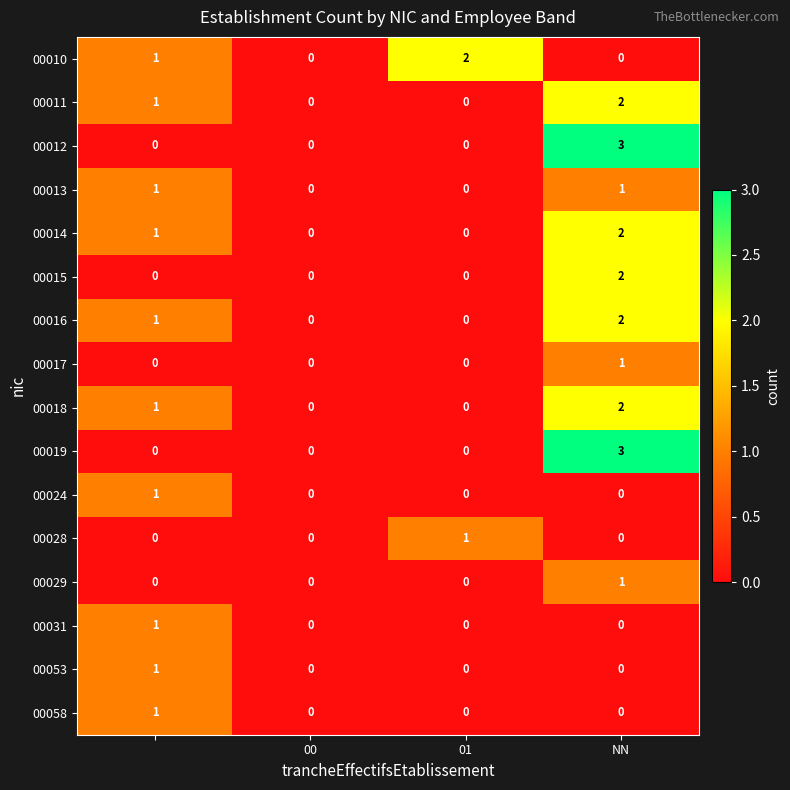

Count the 00031 values in the range 0 to 1.

4